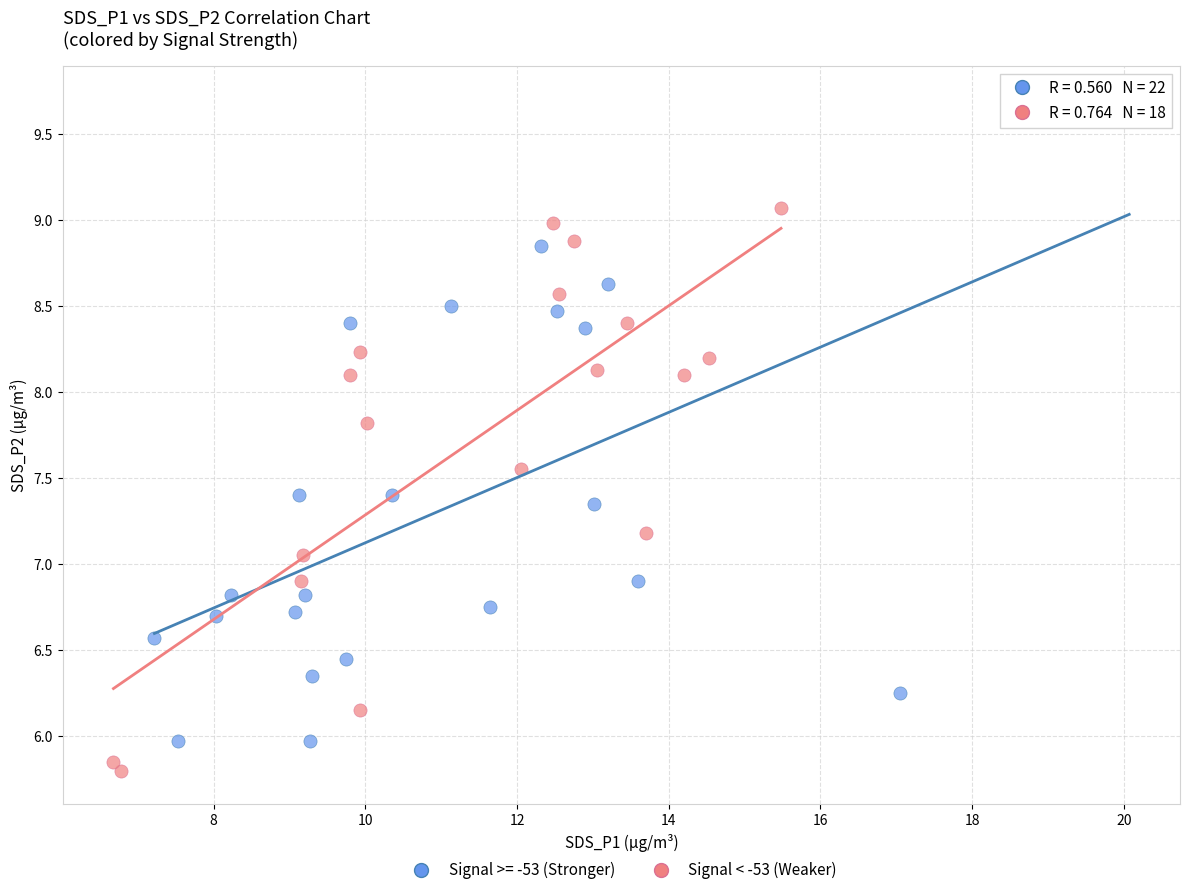

Which series has the widest spread of Y values?

Signal >= -53 (Stronger)